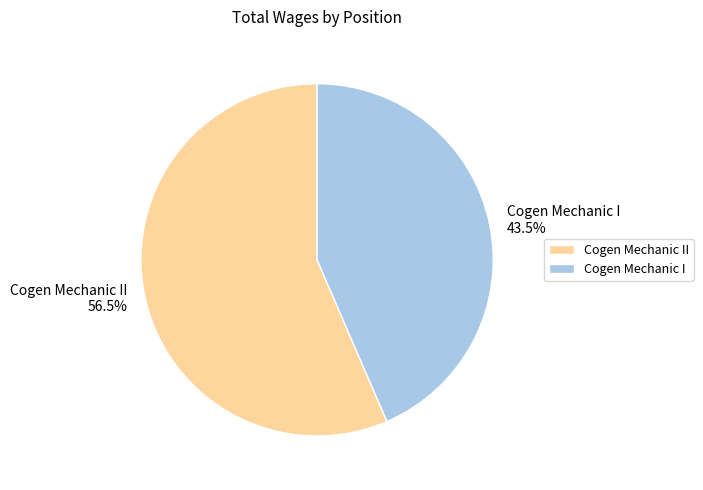

What is the smallest slice in the pie chart?

Cogen Mechanic I